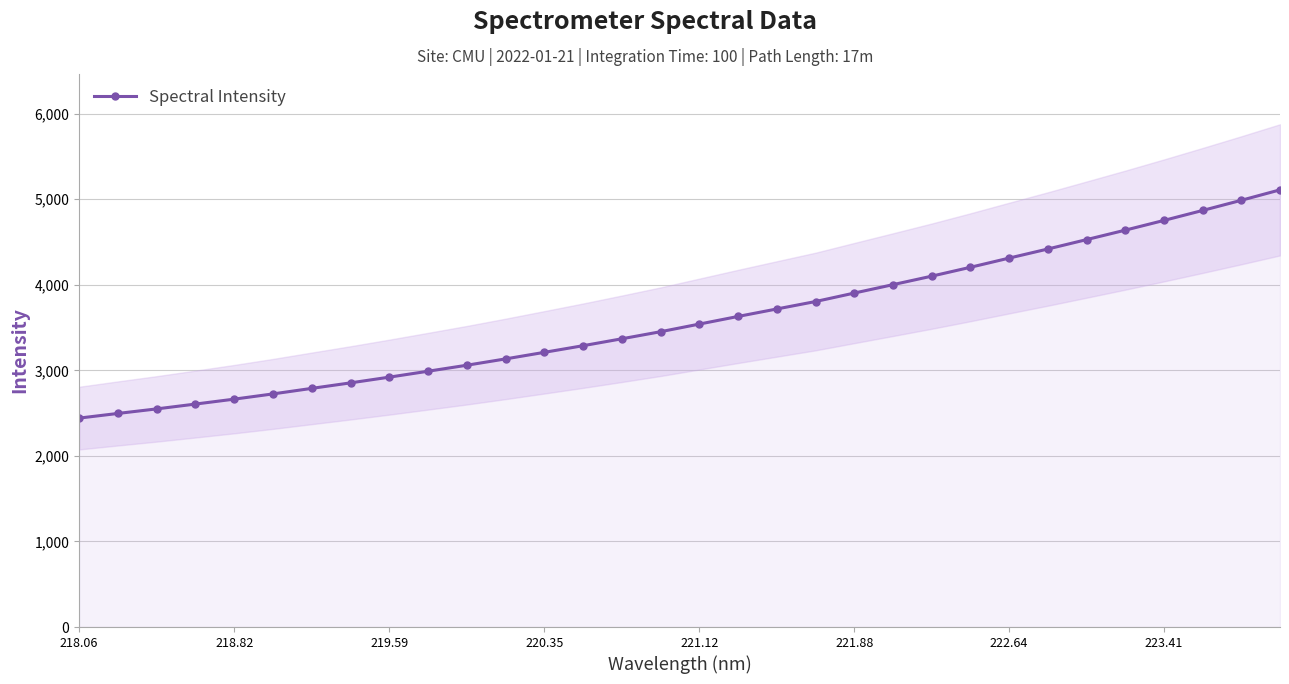

The Spectral Intensity series shows 4311.2 at 222.64. True or false?

True